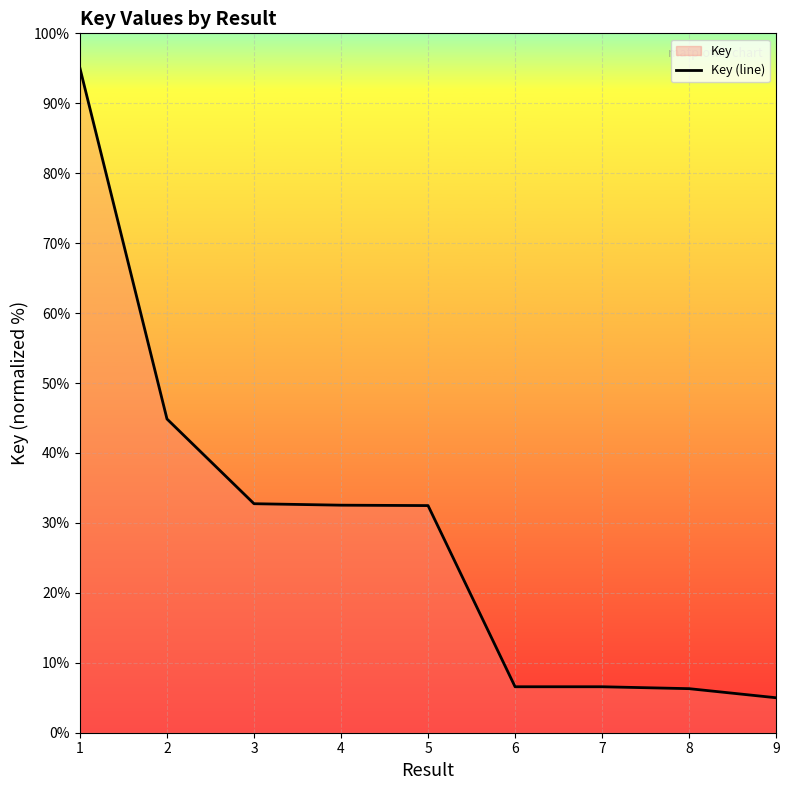

What value does the data have at 3?

32.7